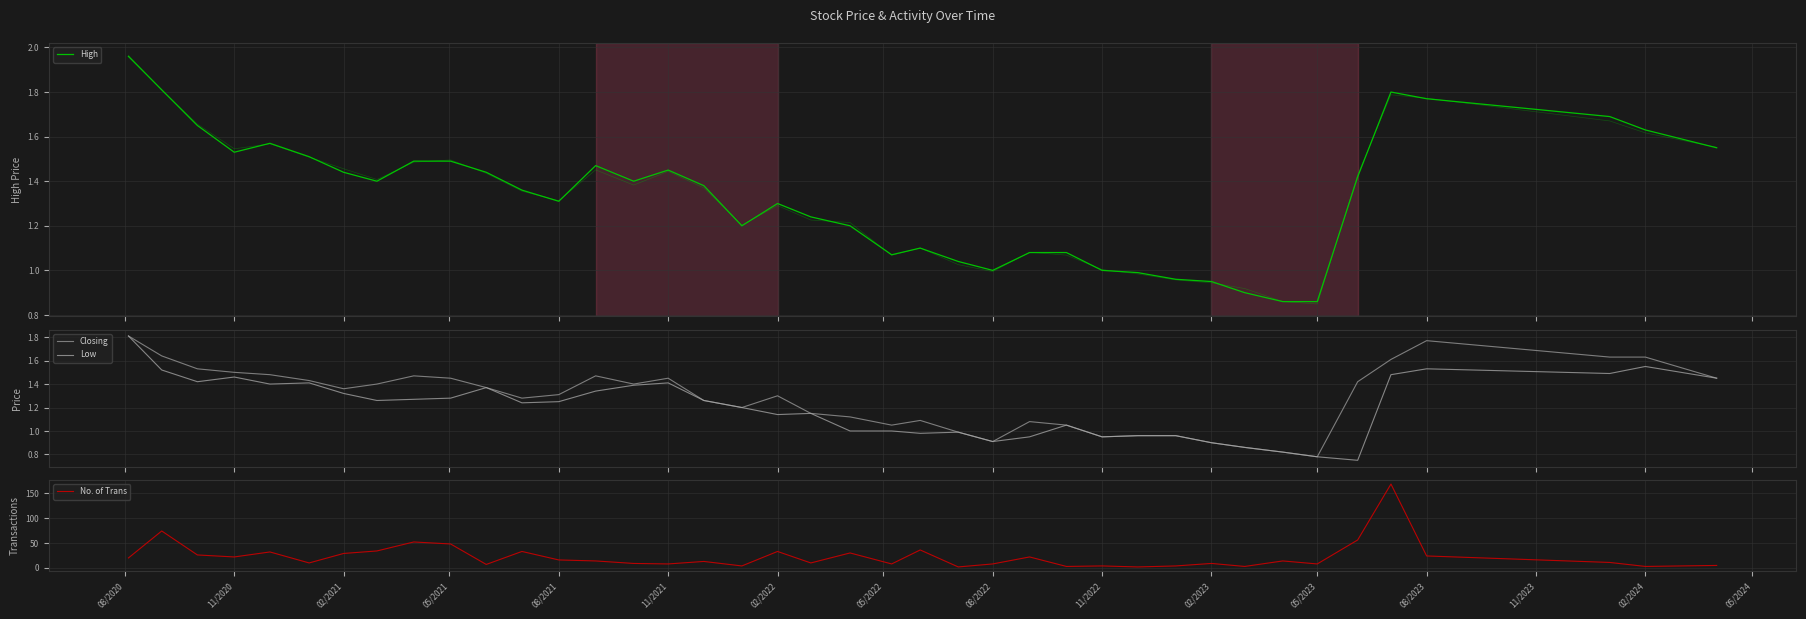

The value of No. of Trans at 02/2021 is 29. True or false?

True